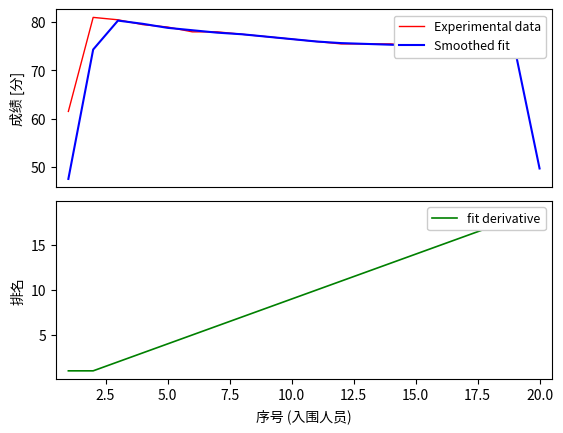

How many lines are shown in the chart?

3